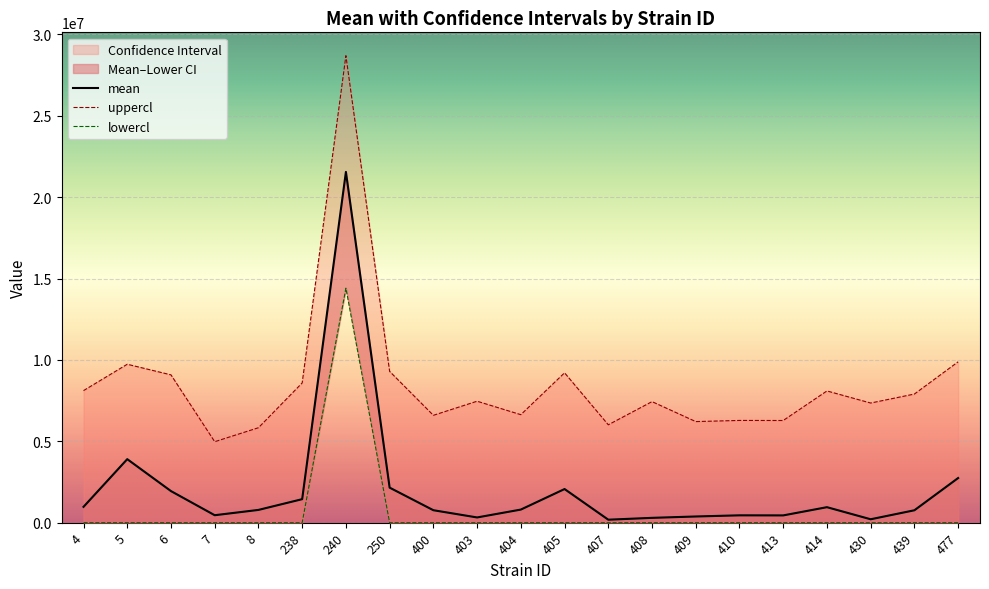

At how many categories does at least one series exceed 8691231?

6